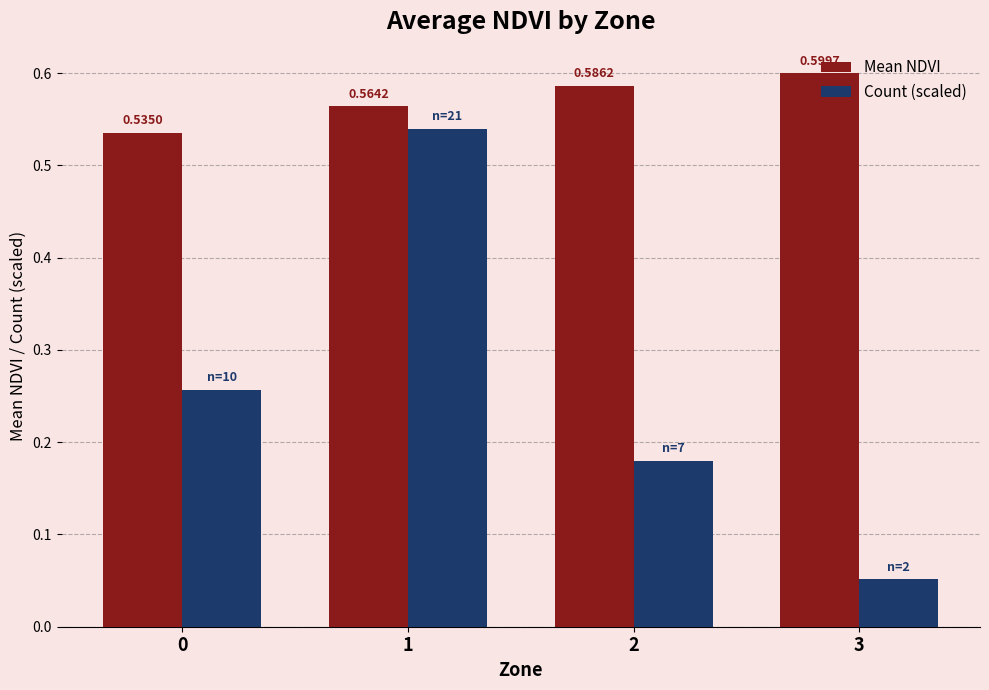

What is the sum of all Count (scaled) values?

1.0